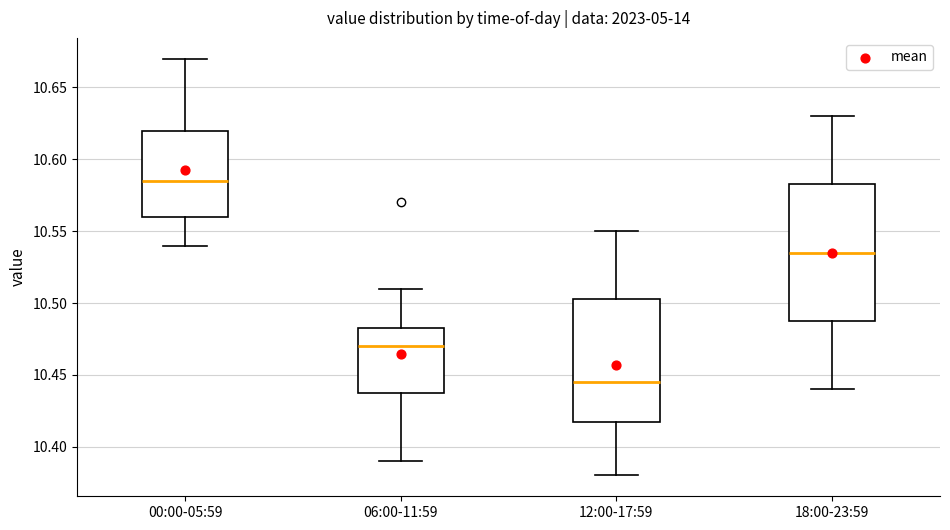

Comparing the boxes themselves (not the whiskers), which one is the tallest?

18:00-23:59